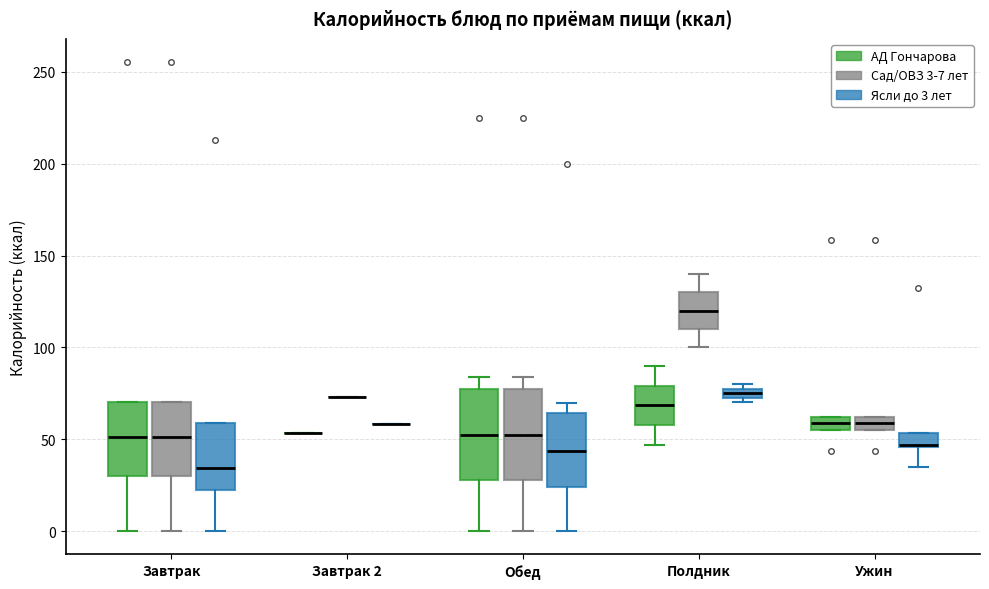

Where is the upper edge of the box for Обед (АД Гончарова) on the y-axis? The values are not printed on the chart, so give them approximately, as read against the axis.

75